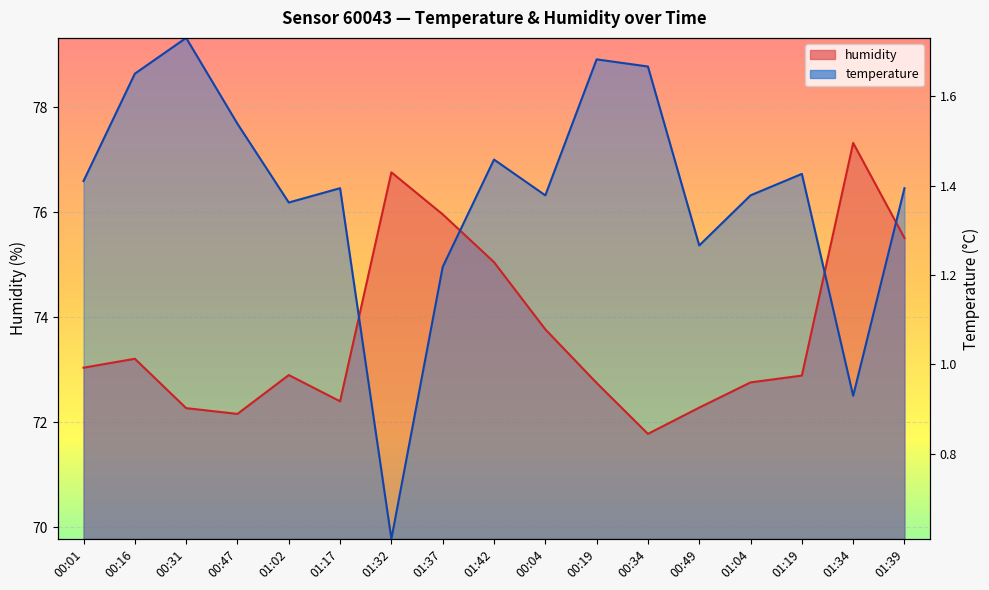

True or false: temperature has more than 2 points higher than both neighbors.

True